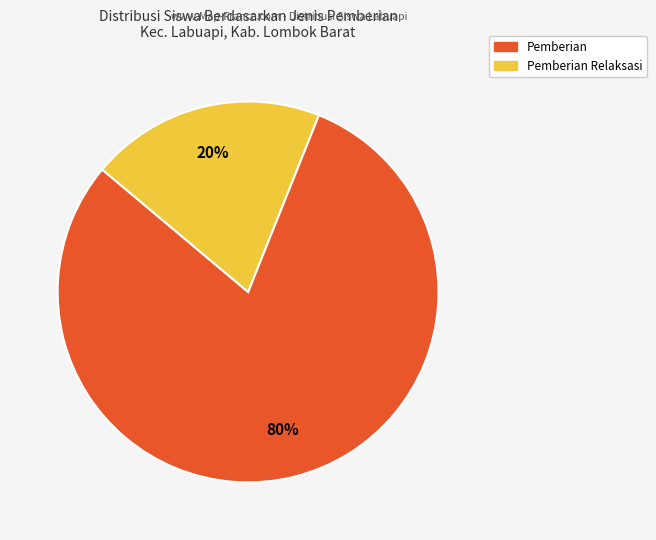

How many segments does this pie chart have?

2